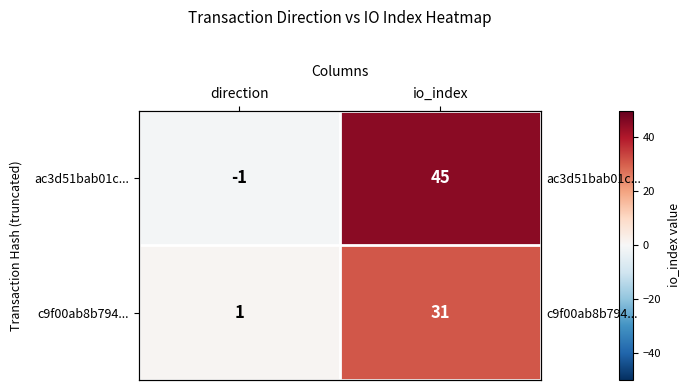

How many series are shown in this chart?

2